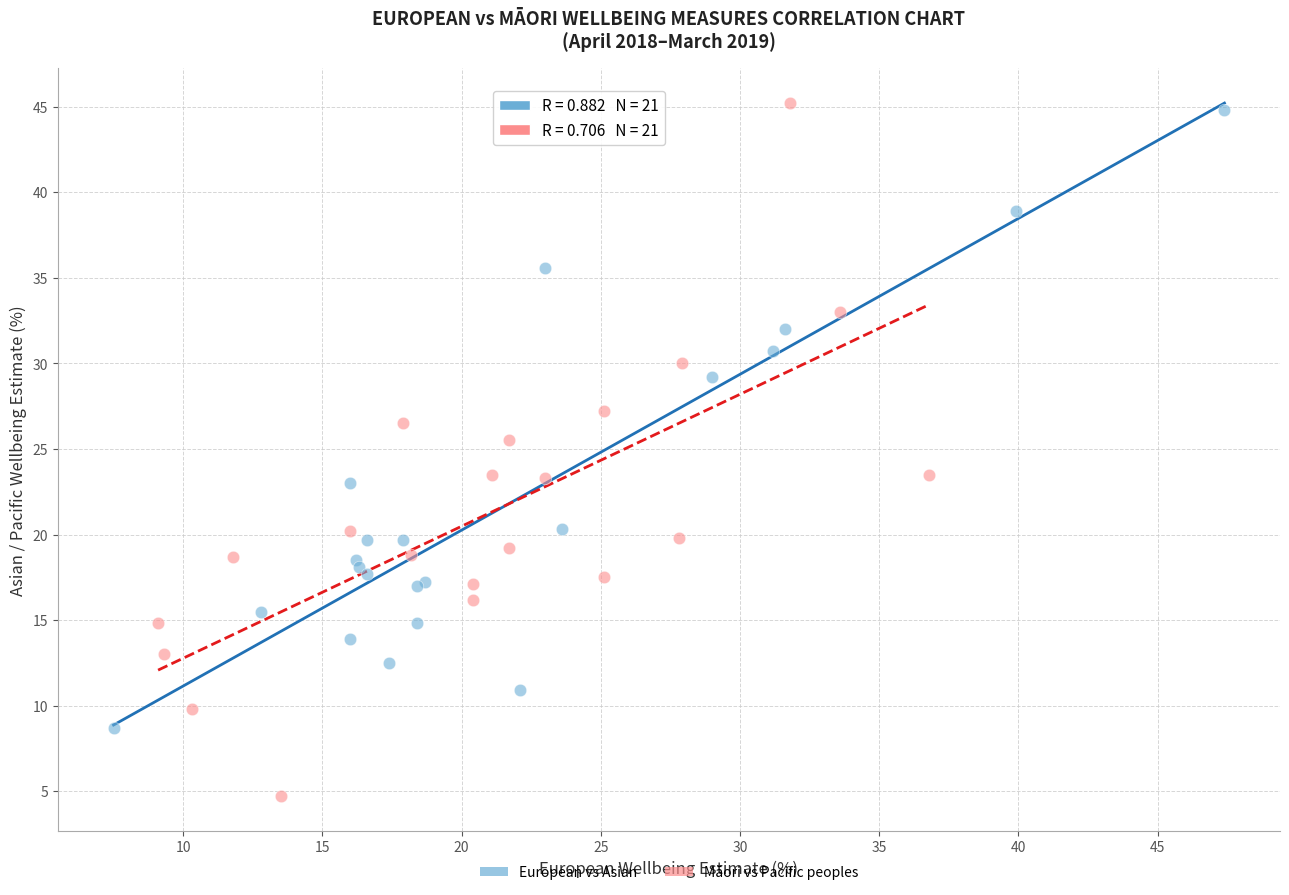

Which series has the widest spread of Y values?

Māori vs Pacific peoples